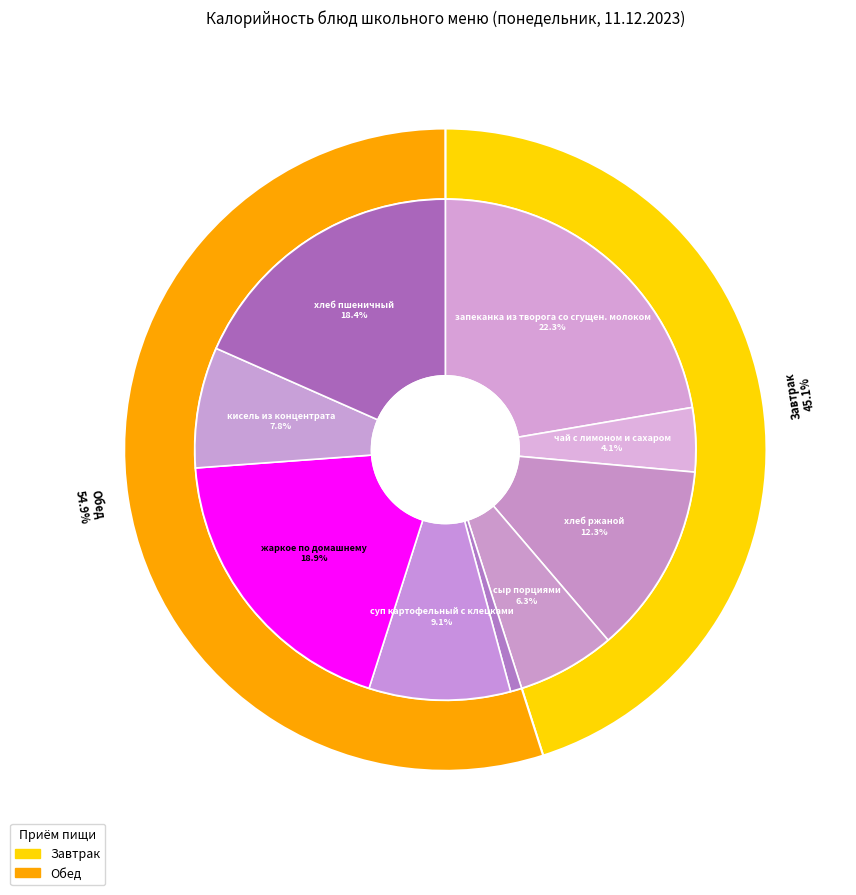

Which category has the smallest portion of the pie?

овощи свежие